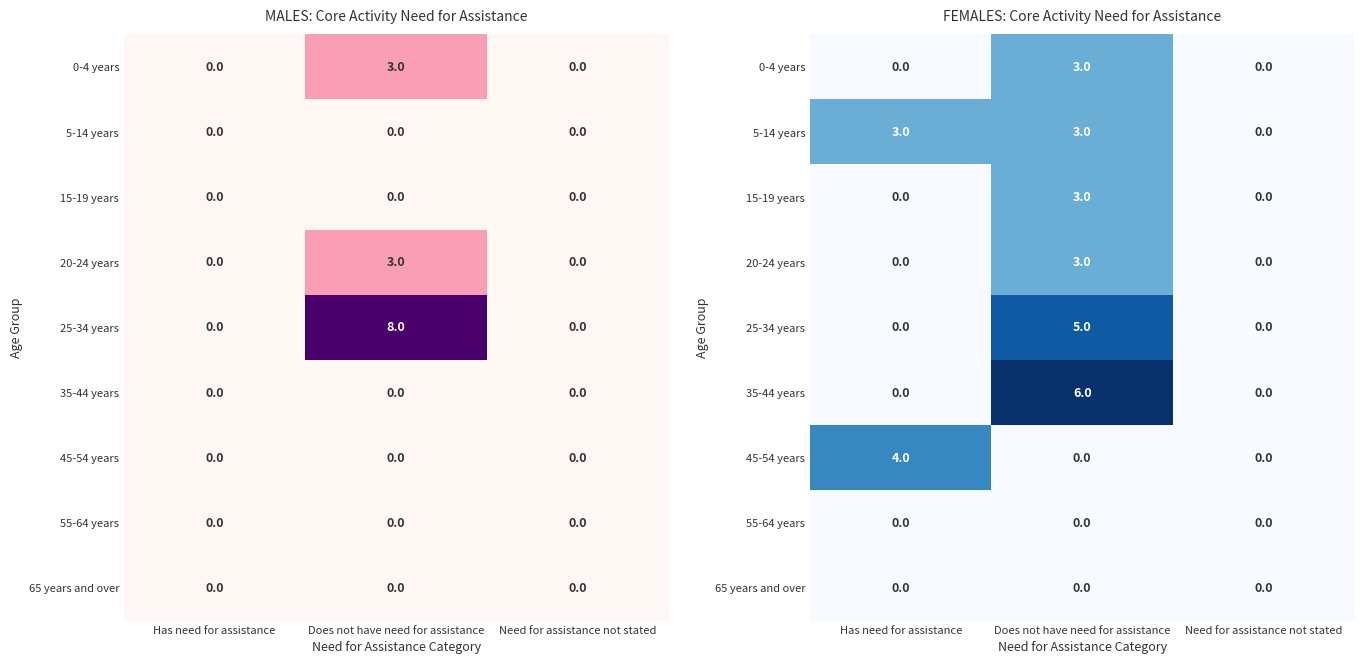

Rank the categories by 5-14 years value from lowest to highest.

Need for assistance not stated, Has need for assistance, Does not have need for assistance